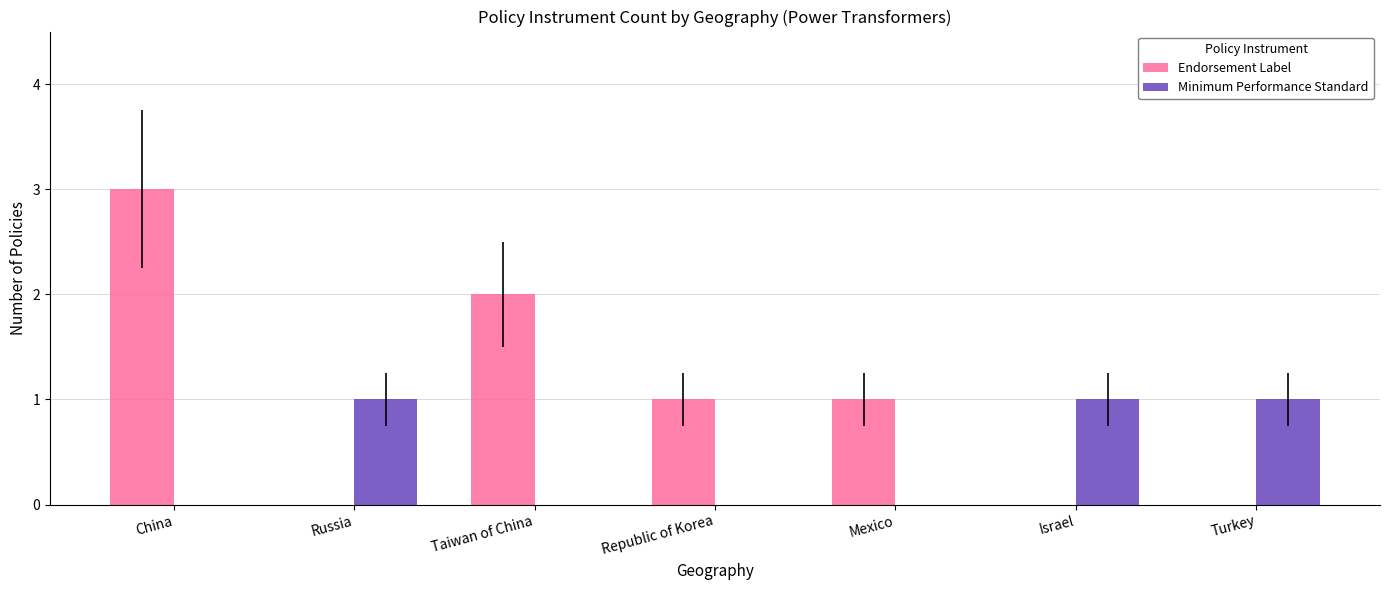

The value of Endorsement Label at Turkey is 0. True or false?

True